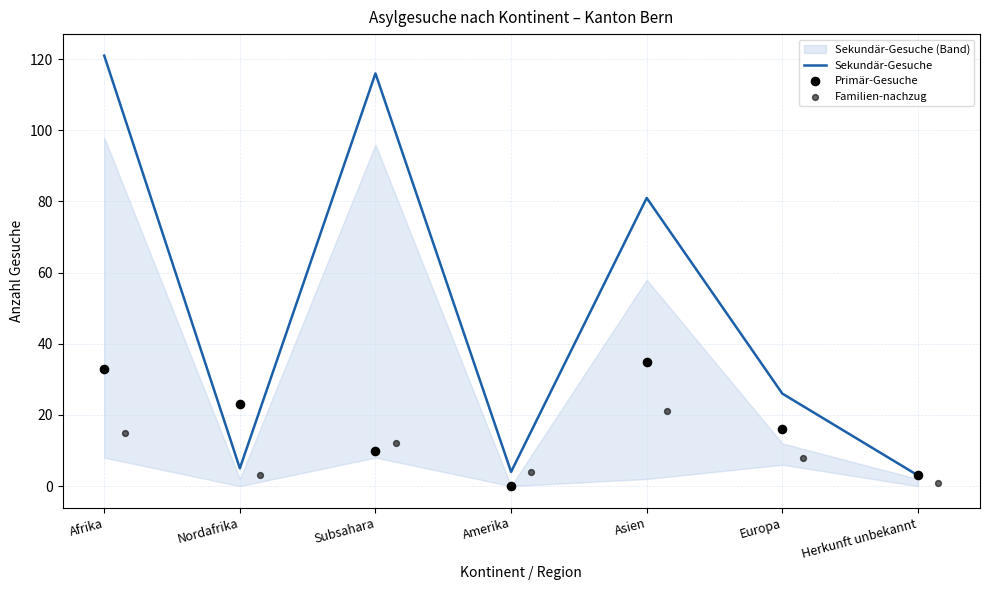

Which series contains the lowest Y value?

Primär-Gesuche